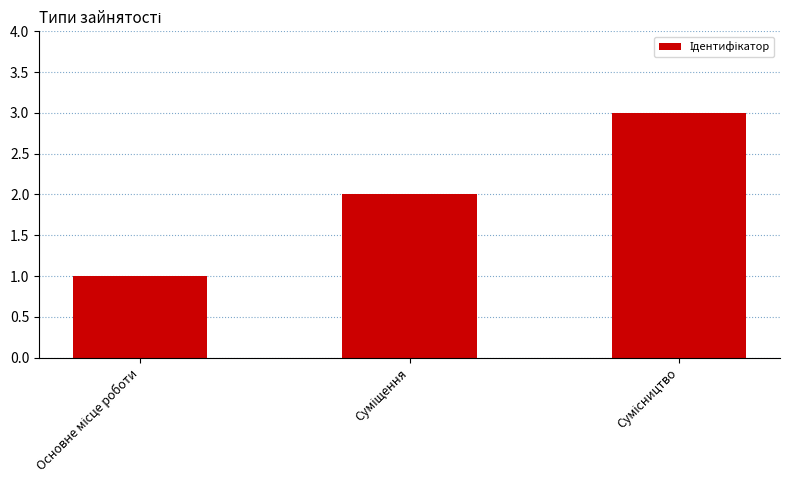

How many bars are there in total?

3